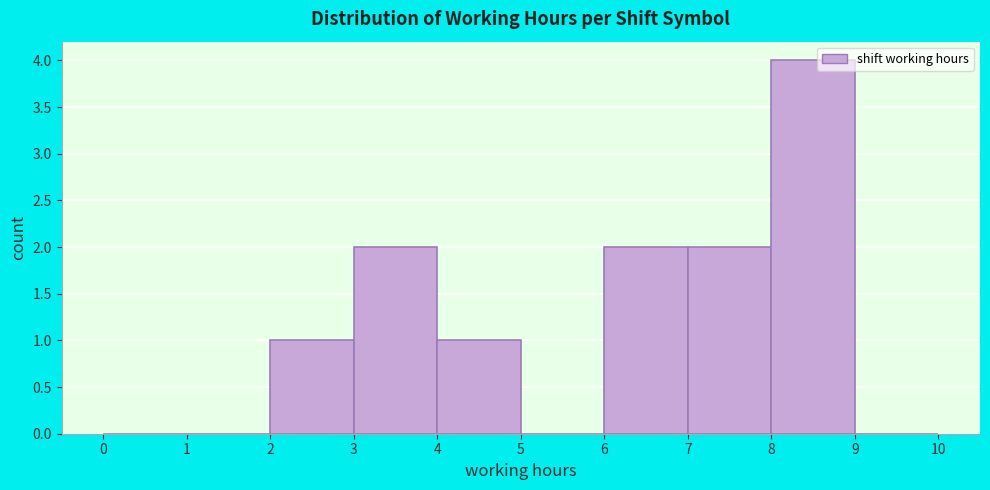

Which range on the x-axis has the tallest bar?

8 to 9